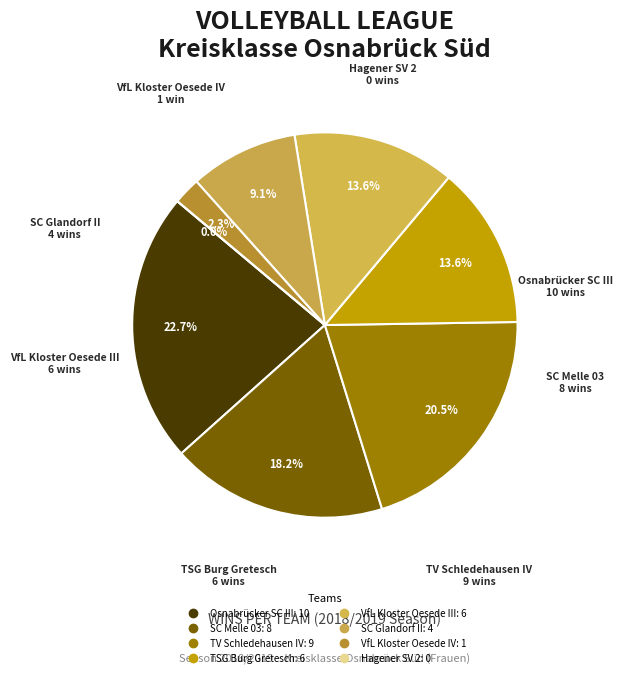

To the nearest percent, what percentage of the pie is SC Melle 03?

18%